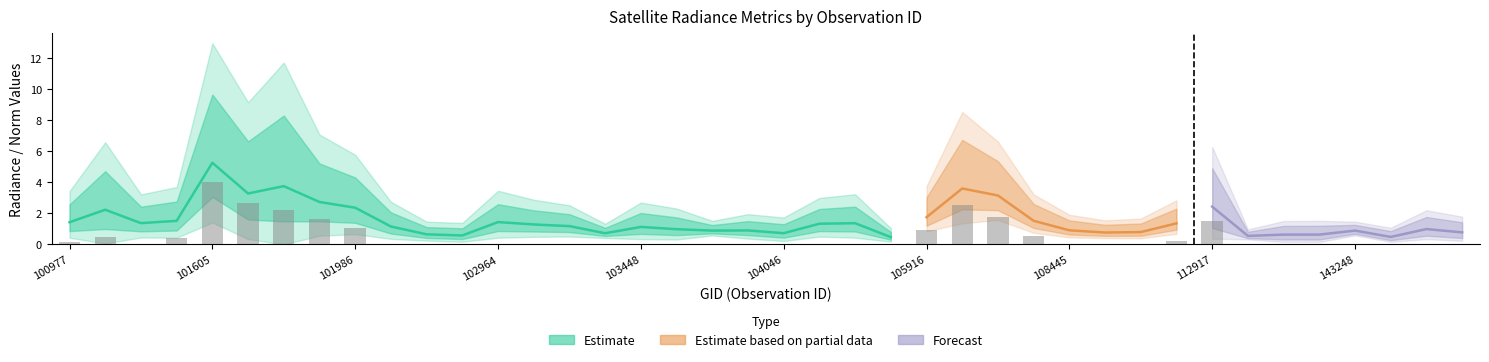

At which label is li closest to 0?

102724